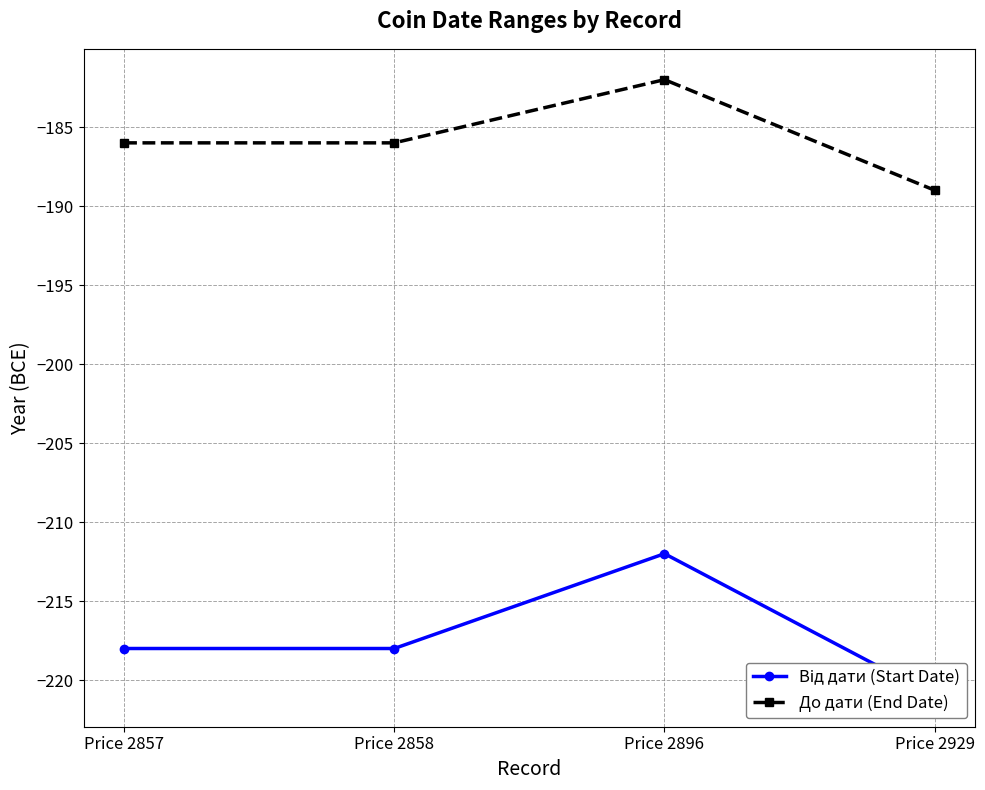

What is the approximate value of Від дати (Start Date) at Price 2929?

-221